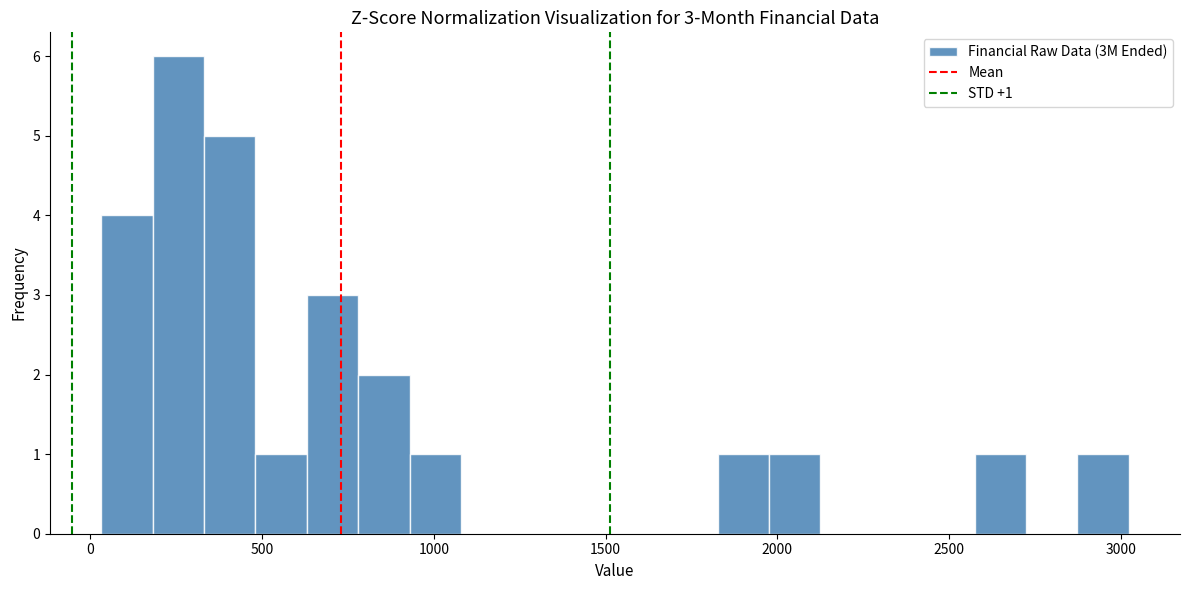

Read against the x-axis, roughly where is the centre of the tallest bar?

250